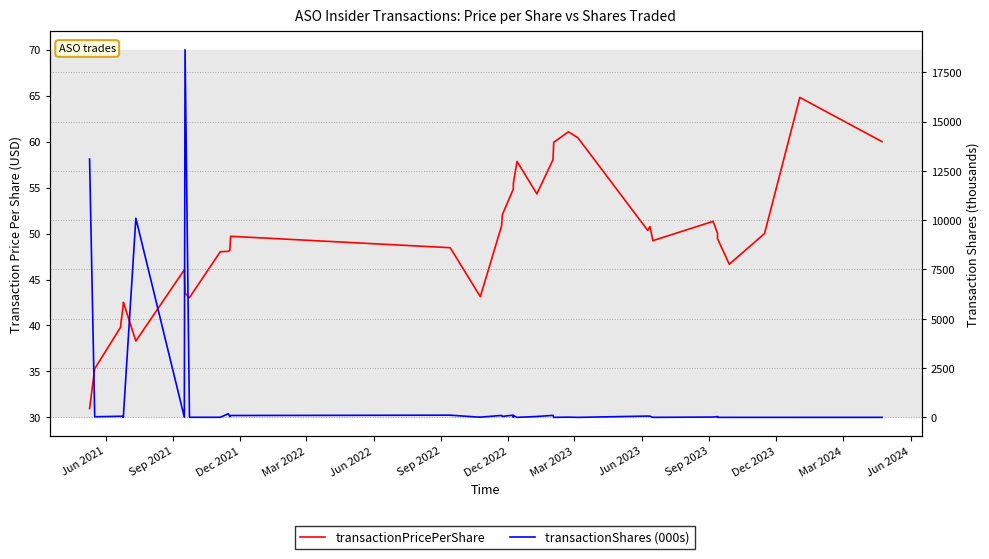

At how many categories does at least one series exceed 17247?

1